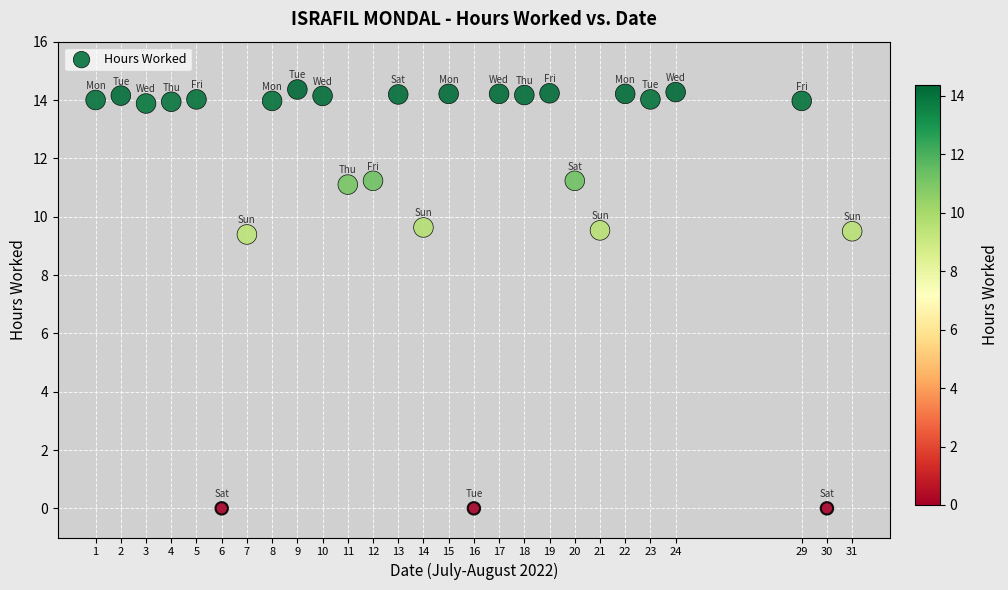

What is the range of Y values (max minus min)?

14.4